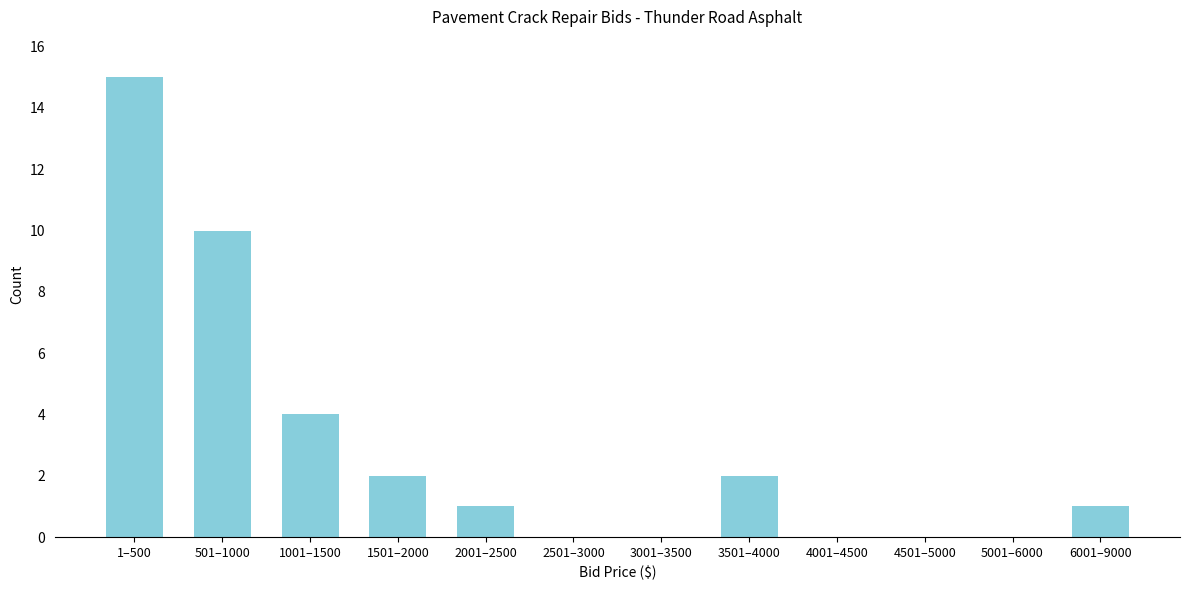

Reading right to left, transcribe all the data shown in this chart.

6001–9000=1	5001–6000=0	4501–5000=0	4001–4500=0	3501–4000=2	3001–3500=0	2501–3000=0	2001–2500=1	1501–2000=2	1001–1500=4	501–1000=10	1–500=15